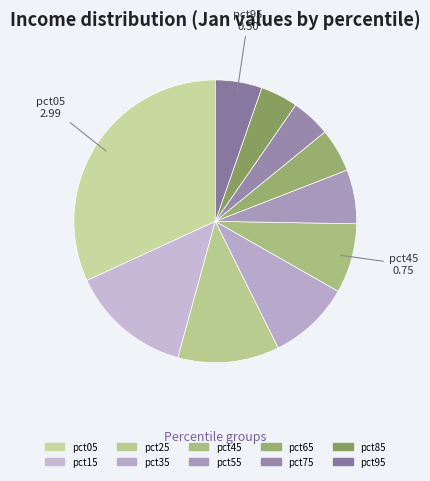

Count the number of slices in the pie.

10